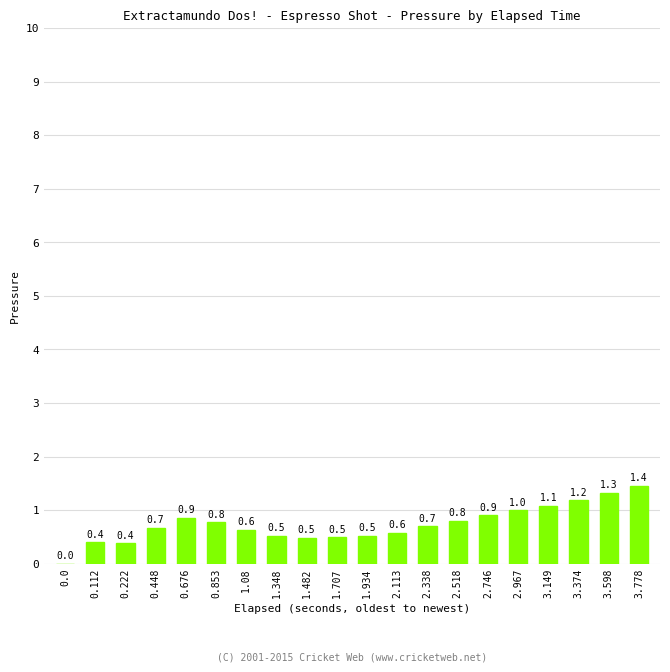

Read the value at 3.374.

1.2